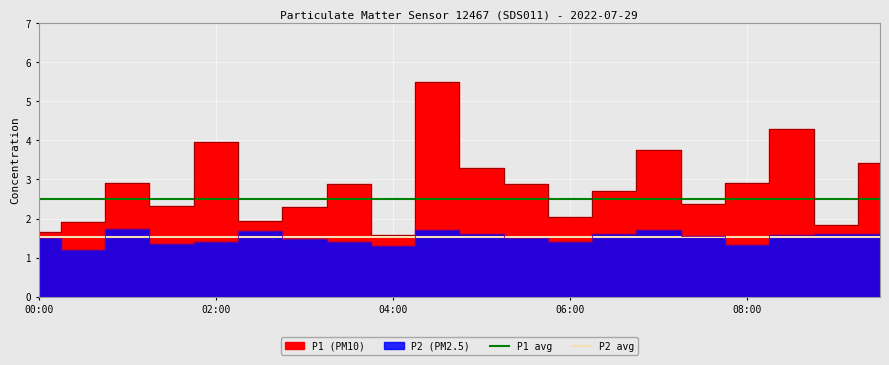

True or false: P1 avg and P2 avg intersect in this chart.

False